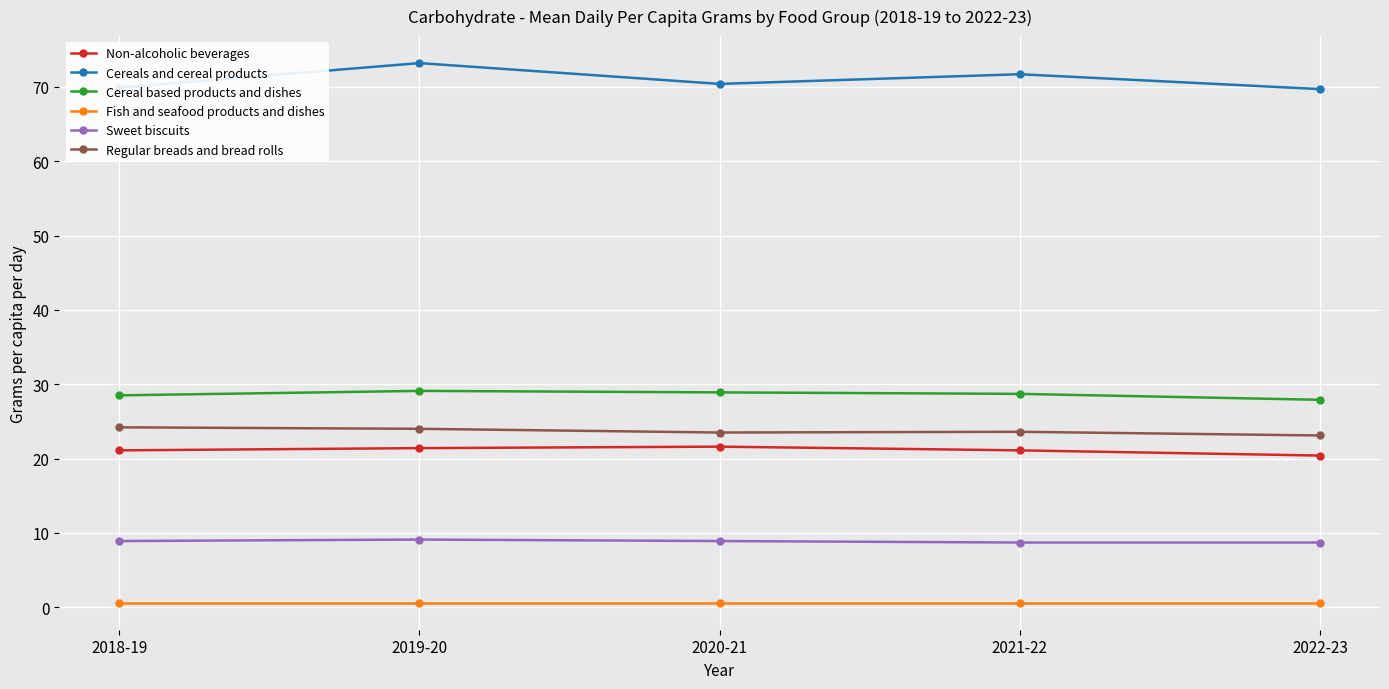

Read the Cereals and cereal products value at 2021-22.

71.7